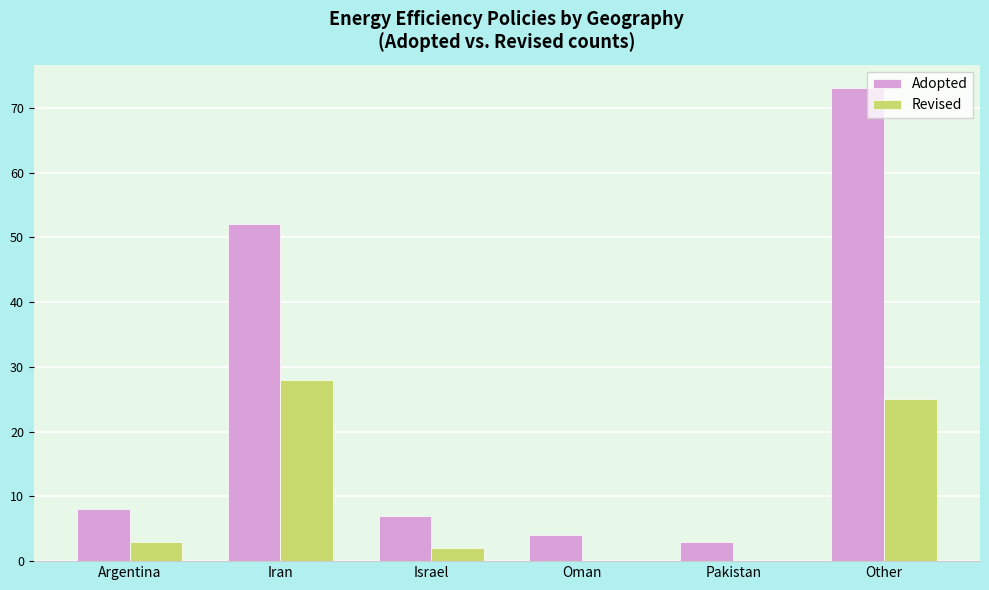

Which series changed the most between Iran and Other?

Adopted